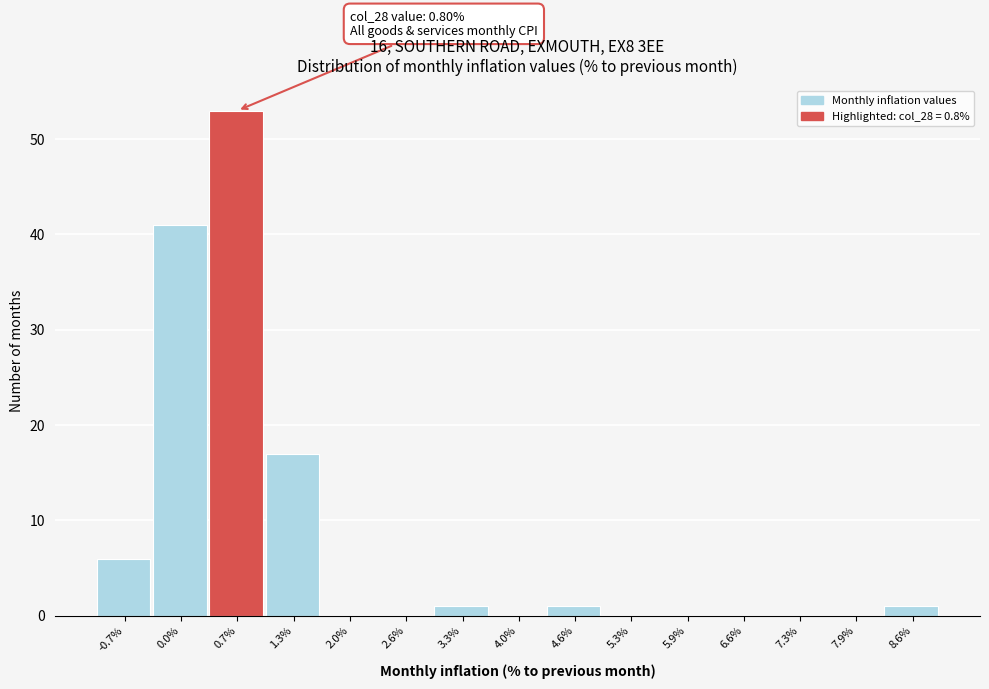

Over which range of the x-axis is the bar tallest?

0.3 to 1.0